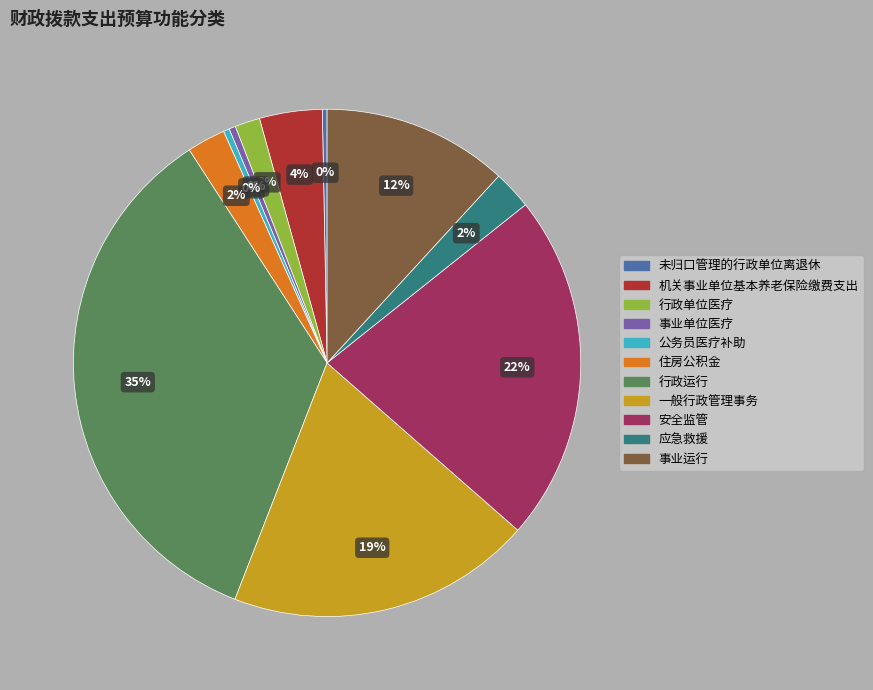

Between 应急救援 and 事业单位医疗, which is larger?

应急救援